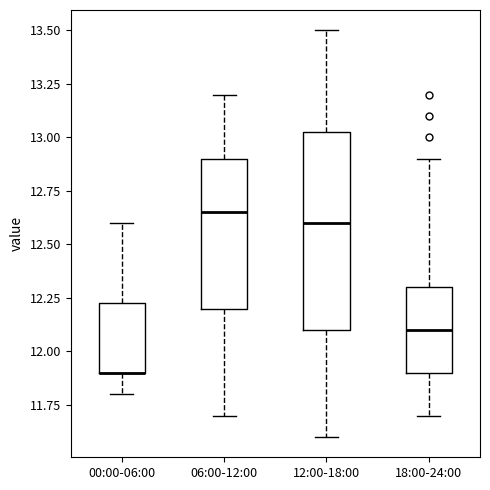

Reading left to right, transcribe this box plot: for each box, give where its median line is, the range the box spans, and where its two whiskers end, as read against the y-axis. The values are not printed on the chart, so give them approximately, as read against the axis.

00:00-06:00: median 11.90 (drawn on the box's lower edge), box 11.90 to 12.25, whiskers 11.80 to 12.60
06:00-12:00: median 12.65, box 12.20 to 12.90, whiskers 11.70 to 13.20
12:00-18:00: median 12.60, box 12.10 to 13.05, whiskers 11.60 to 13.50
18:00-24:00: median 12.10, box 11.90 to 12.30, whiskers 11.70 to 12.90